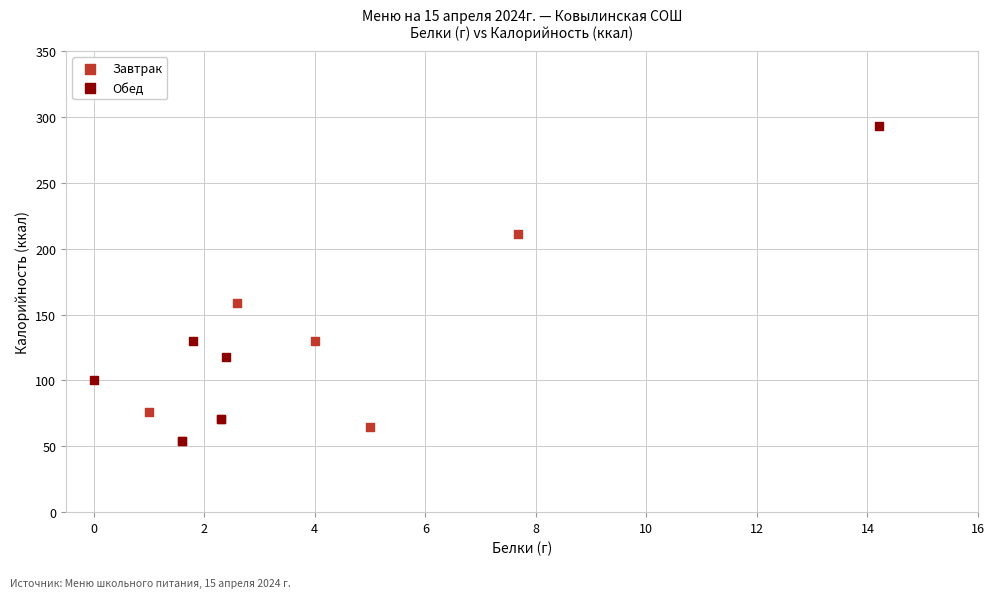

Which series has the widest spread of Y values?

Обед